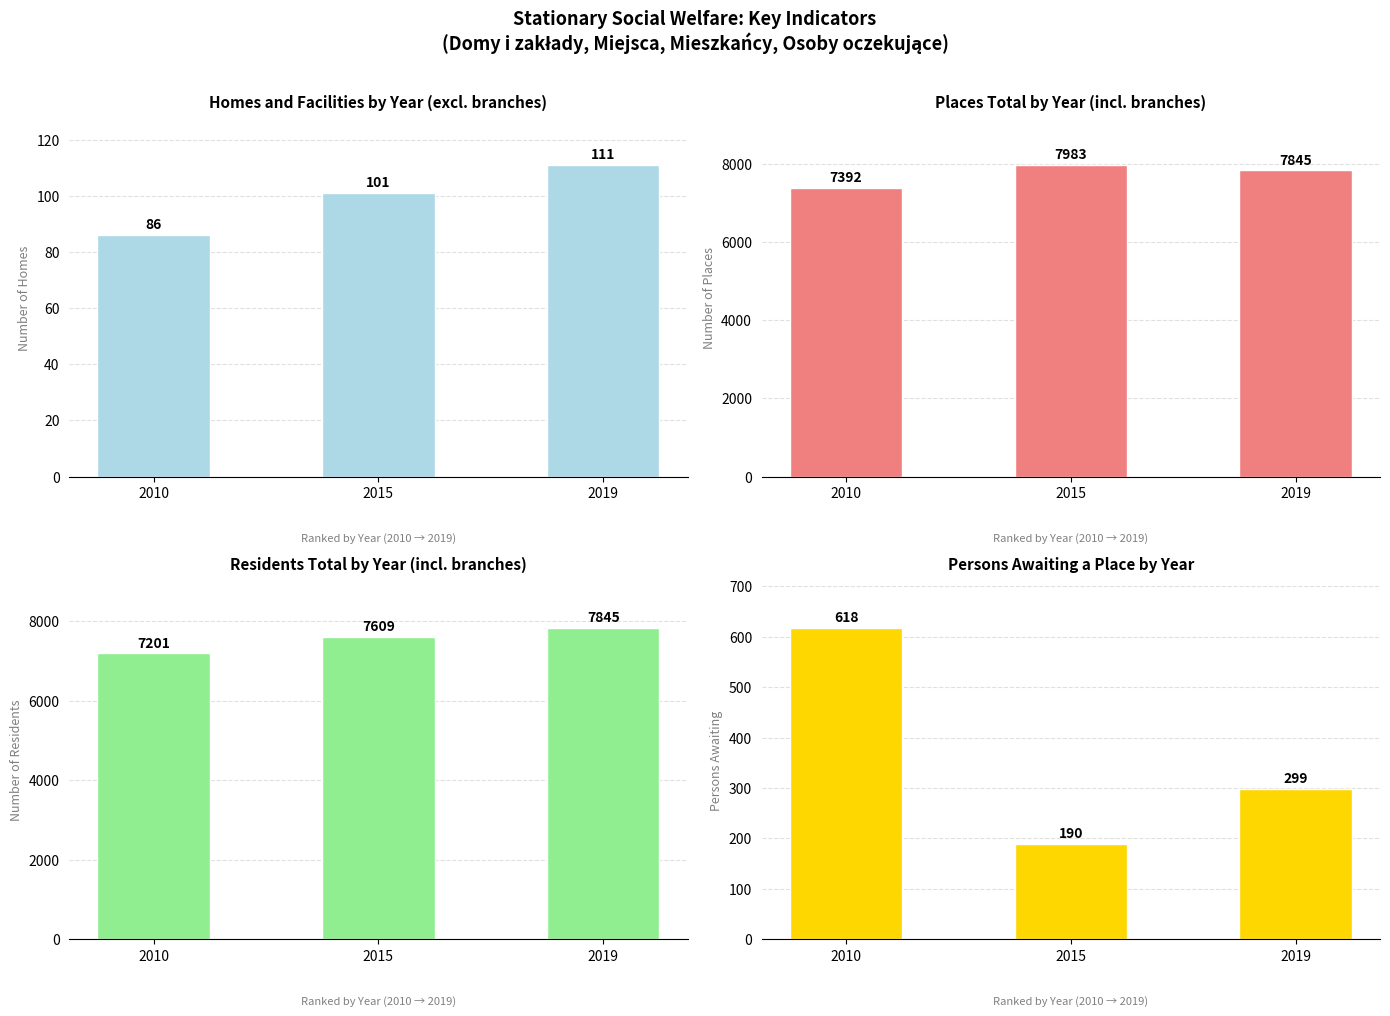

Is it true that Homes and Facilities by Year (excl. branches) equals 111 at 2019?

True